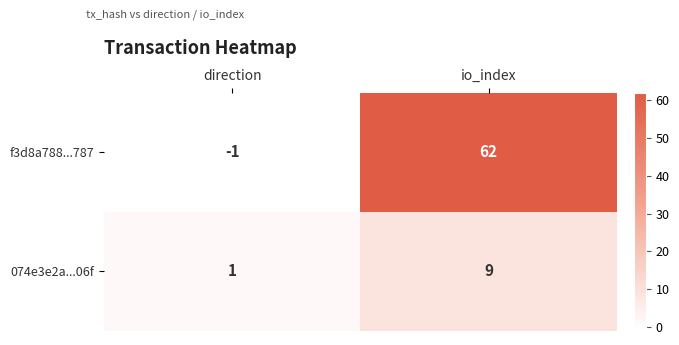

Reading right to left, what are all the values shown in this chart?

f3d8a788...787: io_index=62	direction=-1
074e3e2a...06f: io_index=9	direction=1